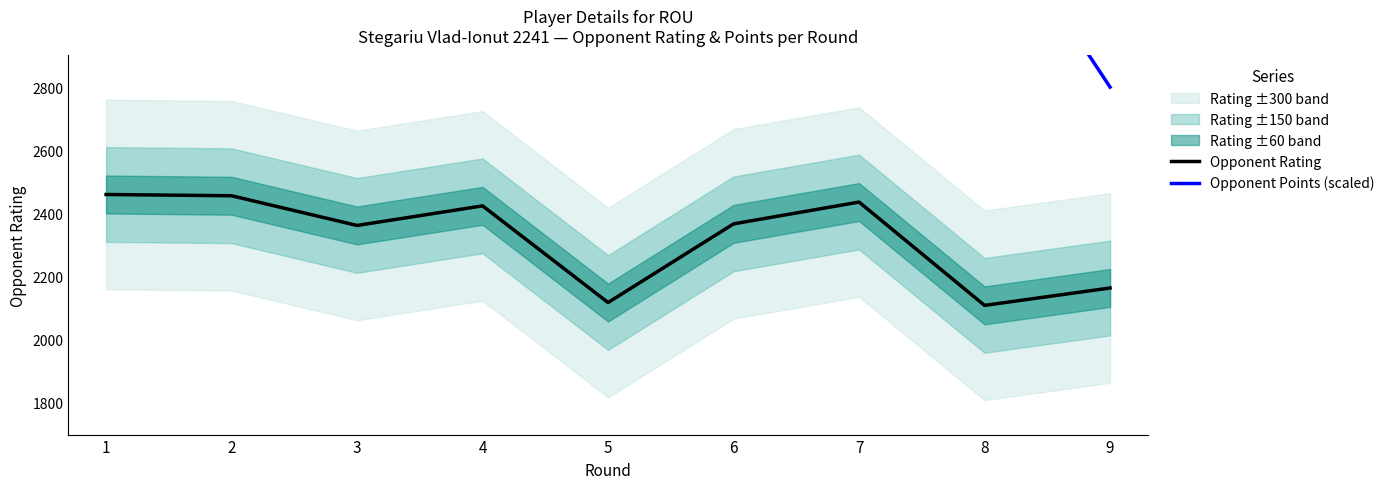

True or false: Opponent Rating has more than 2 points higher than both neighbors.

False